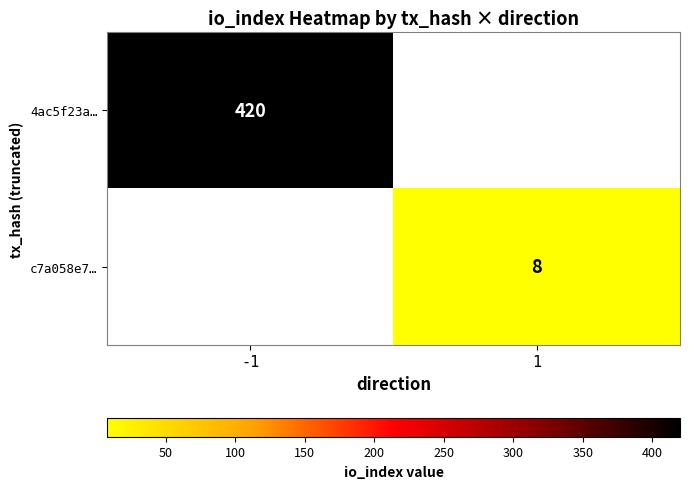

The c7a058e7… series shows 2 at 1. True or false?

False